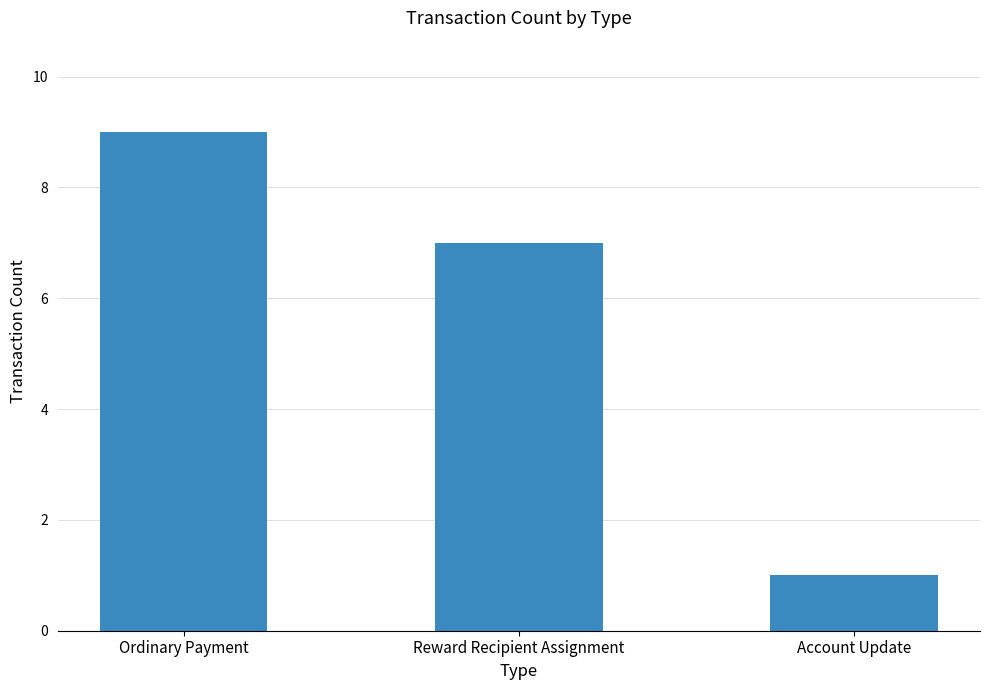

What is the label of the 1st bar from the left?

Ordinary Payment